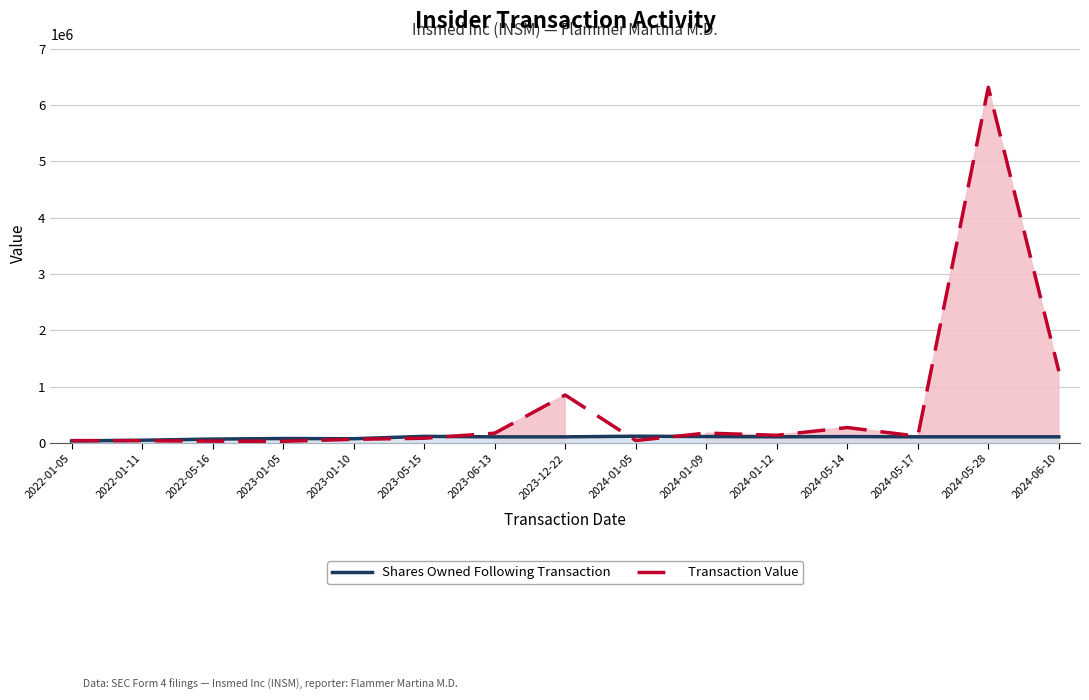

Which series has the widest spread of values?

Transaction Value